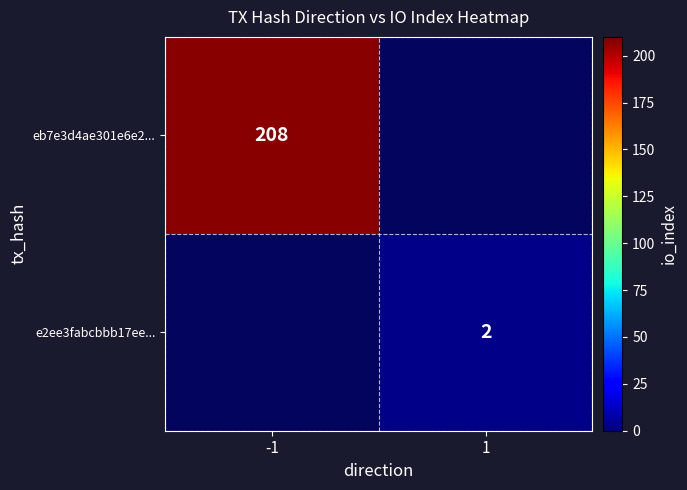

The value of e2ee3fabcbbb17ee... at 1 is 2. True or false?

True